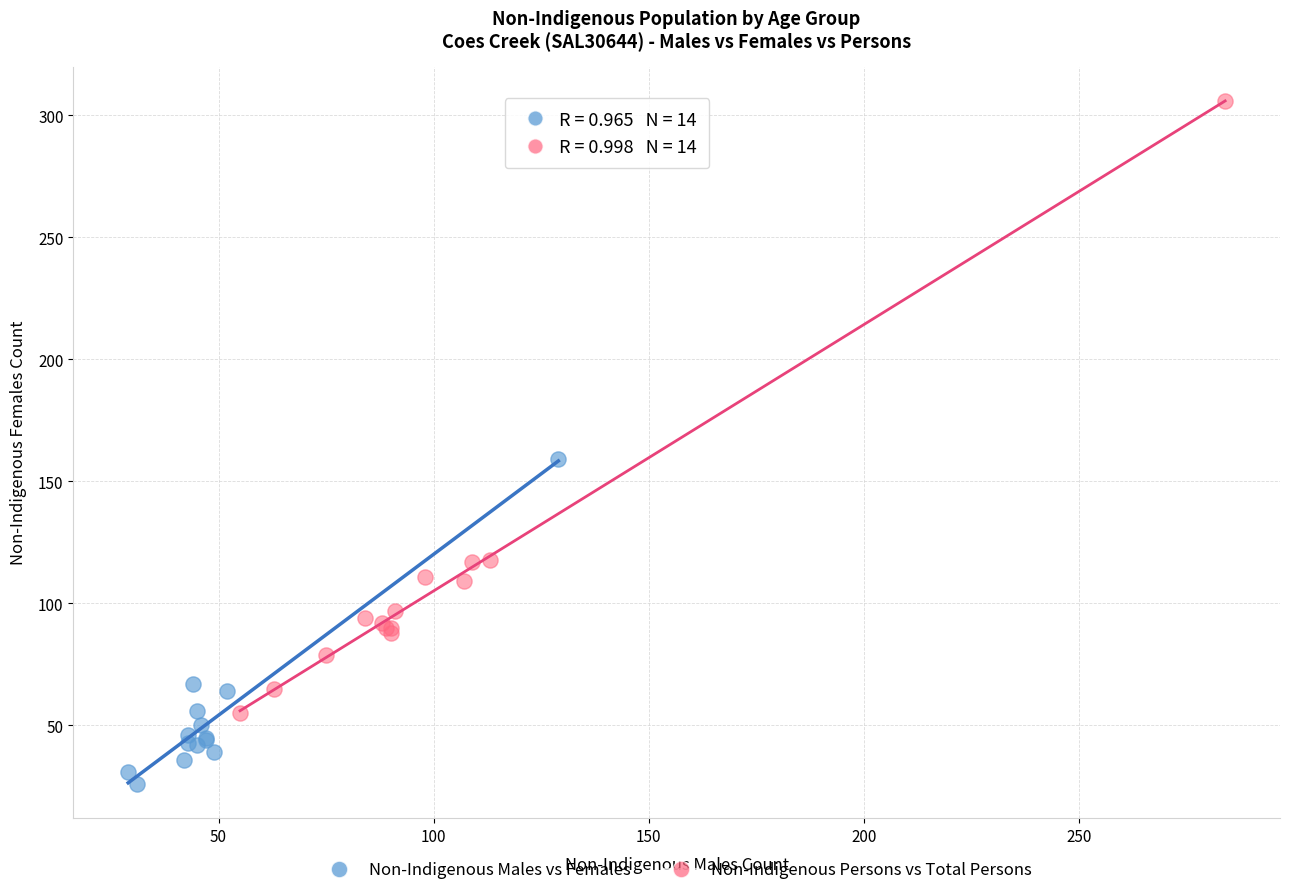

Which series contains the lowest Y value?

Non-Indigenous Males vs Females